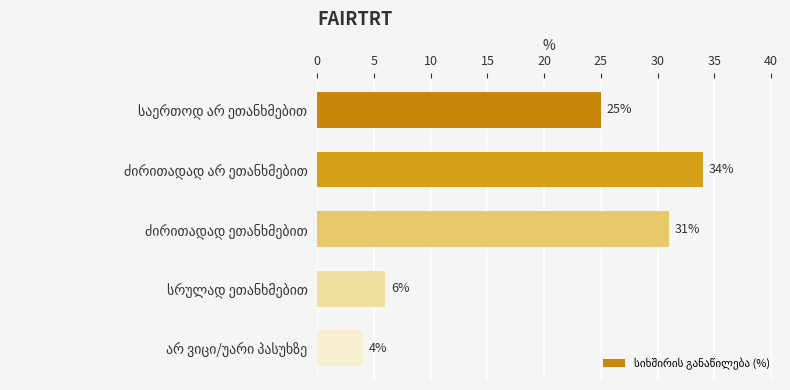

What is the greatest value displayed?

34